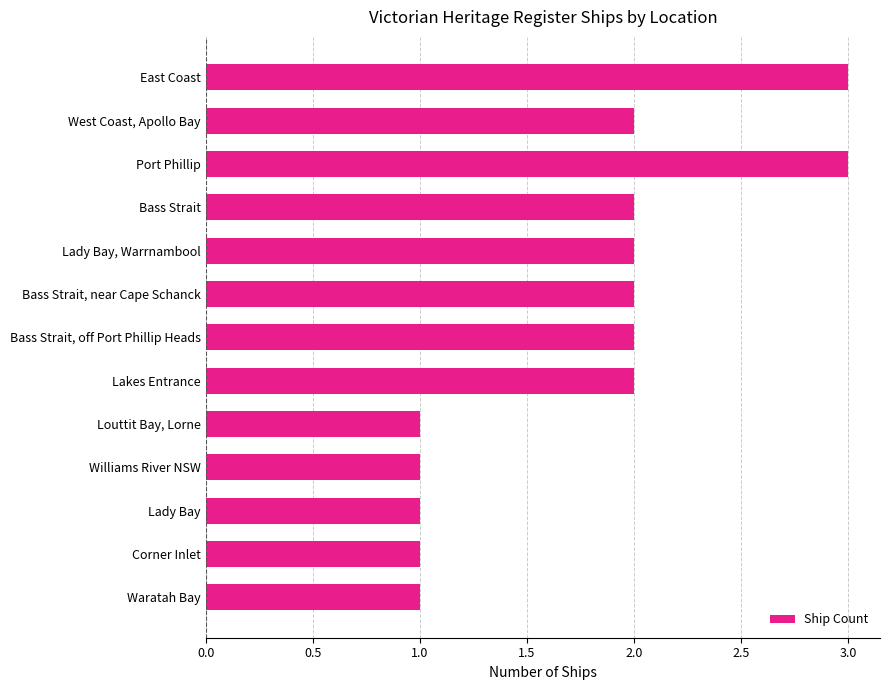

Is it true that the value at Bass Strait, off Port Phillip Heads is 2?

True